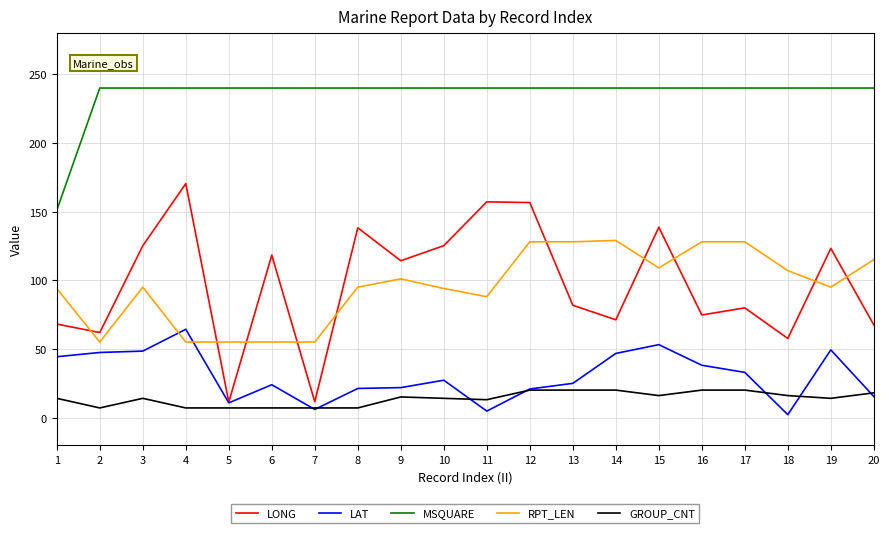

The MSQUARE series shows 333.8 at 15. True or false?

False